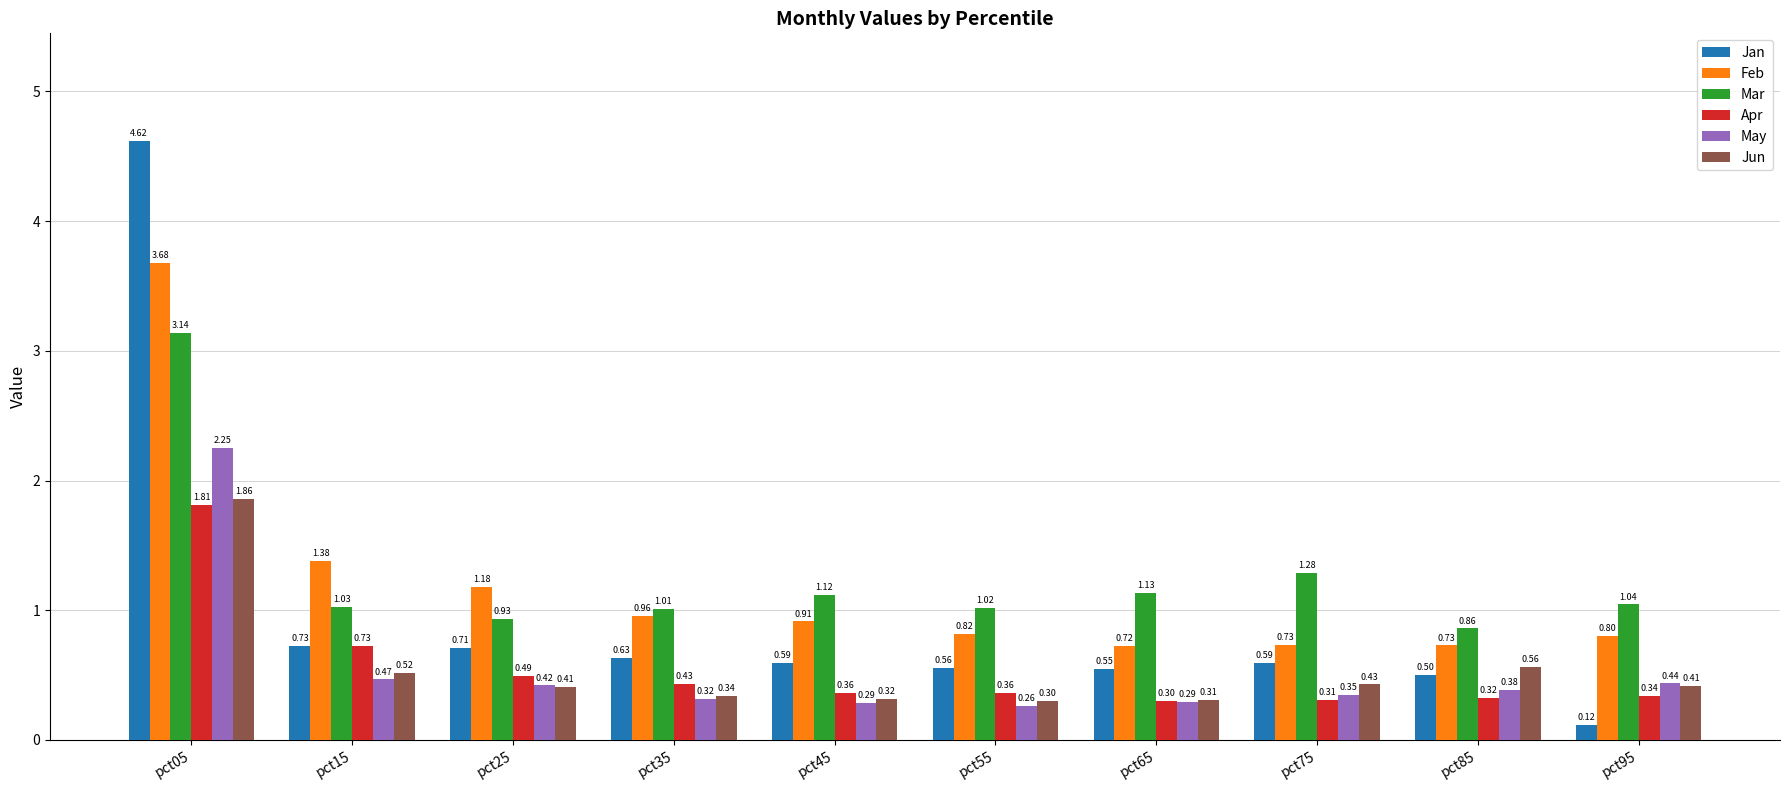

At which category is the sum across all series the highest?

pct05